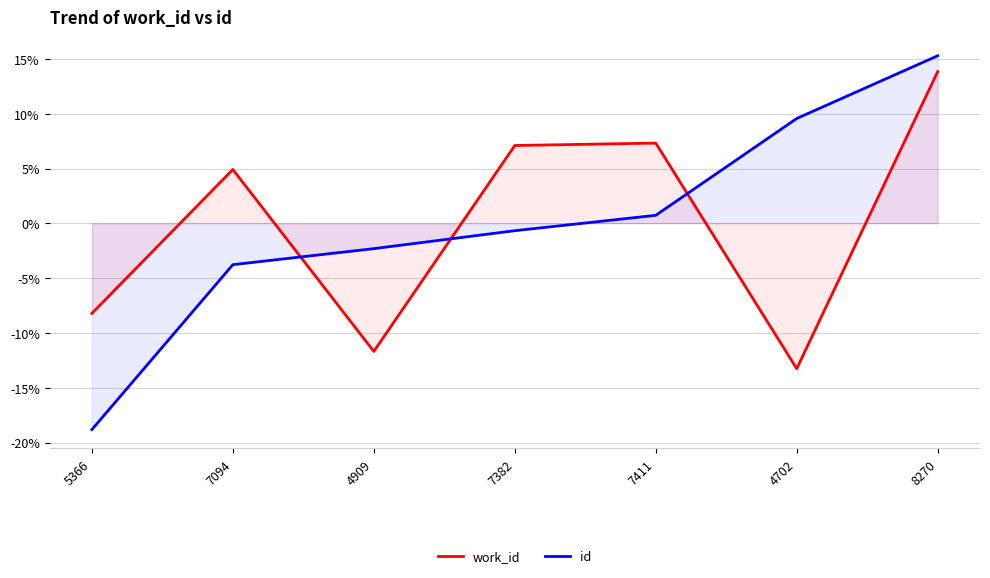

What is the maximum value for work_id?

13.8